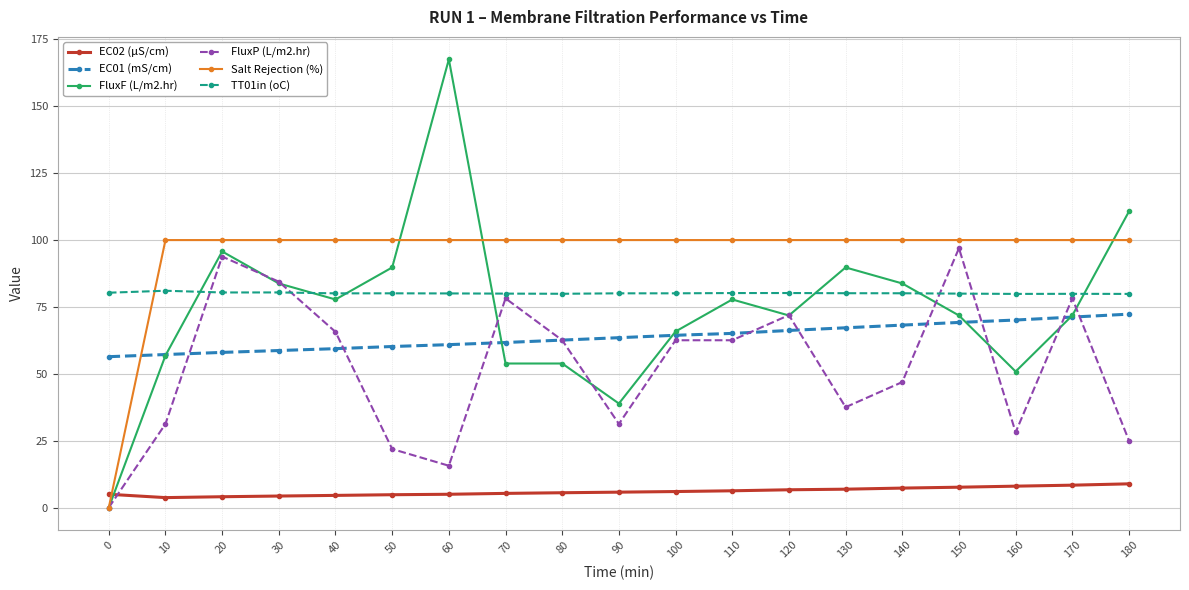

What is the highest value of the EC01 (mS/cm) series?

72.3